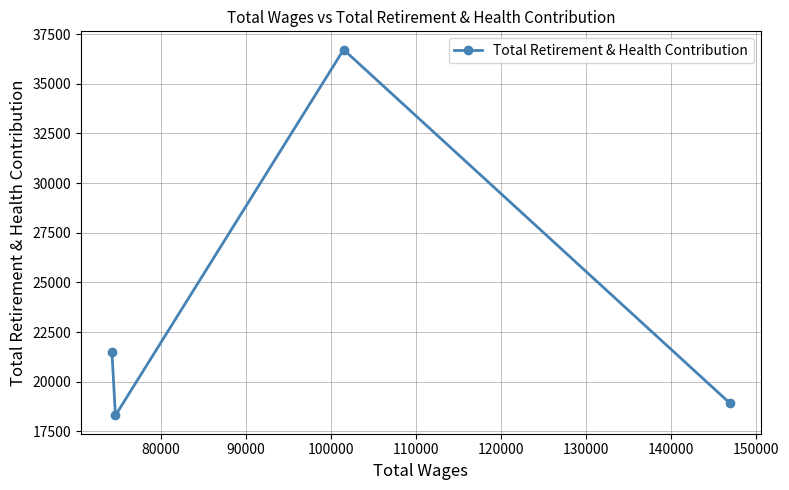

What is the difference between the maximum and minimum values?

18412